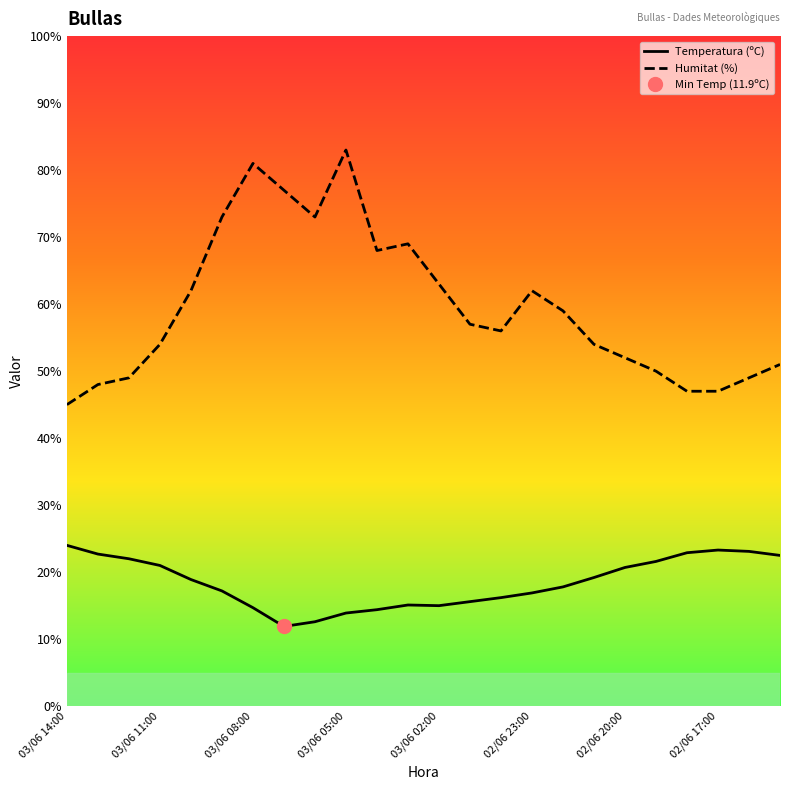

True or false: Humitat (%) and Temperatura (ºC) intersect in this chart.

False